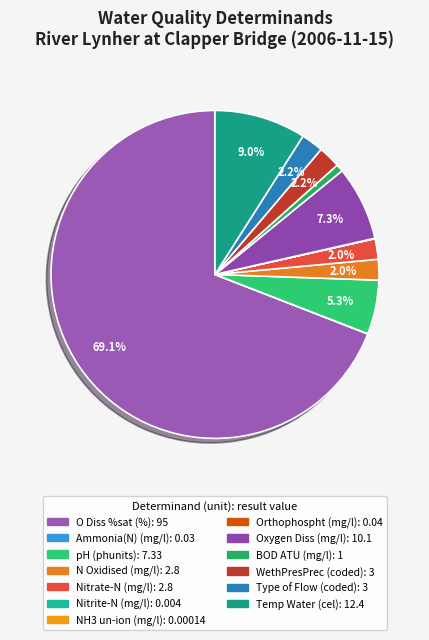

Is it true that O Diss %sat (%) is 69% of the pie?

True